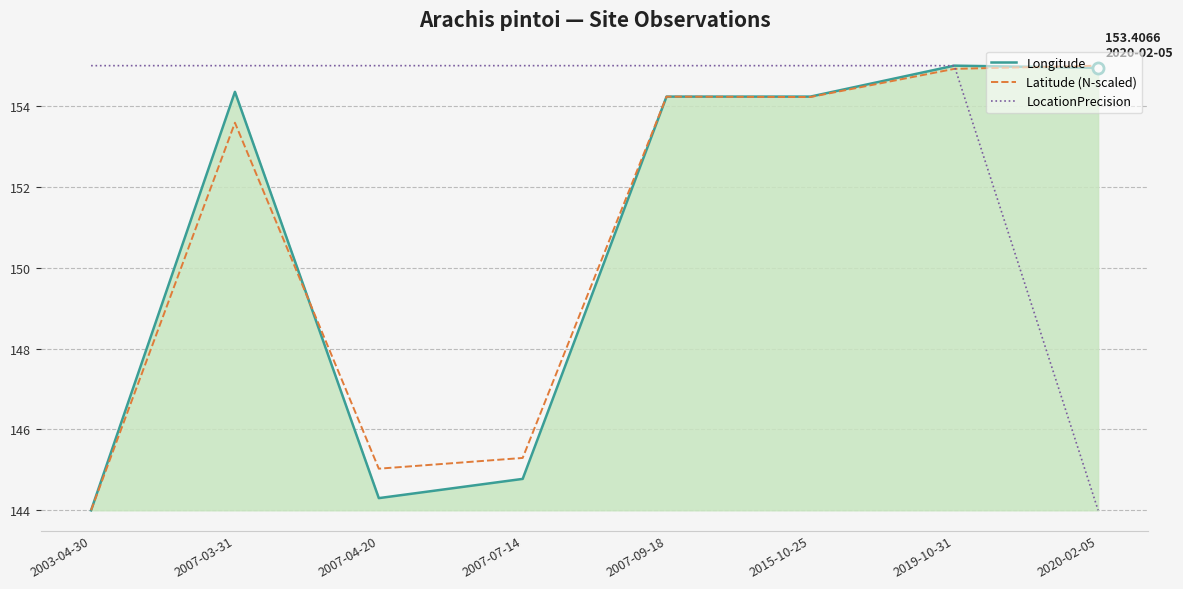

Which series changed the most between 2007-07-14 and 2007-09-18?

Longitude